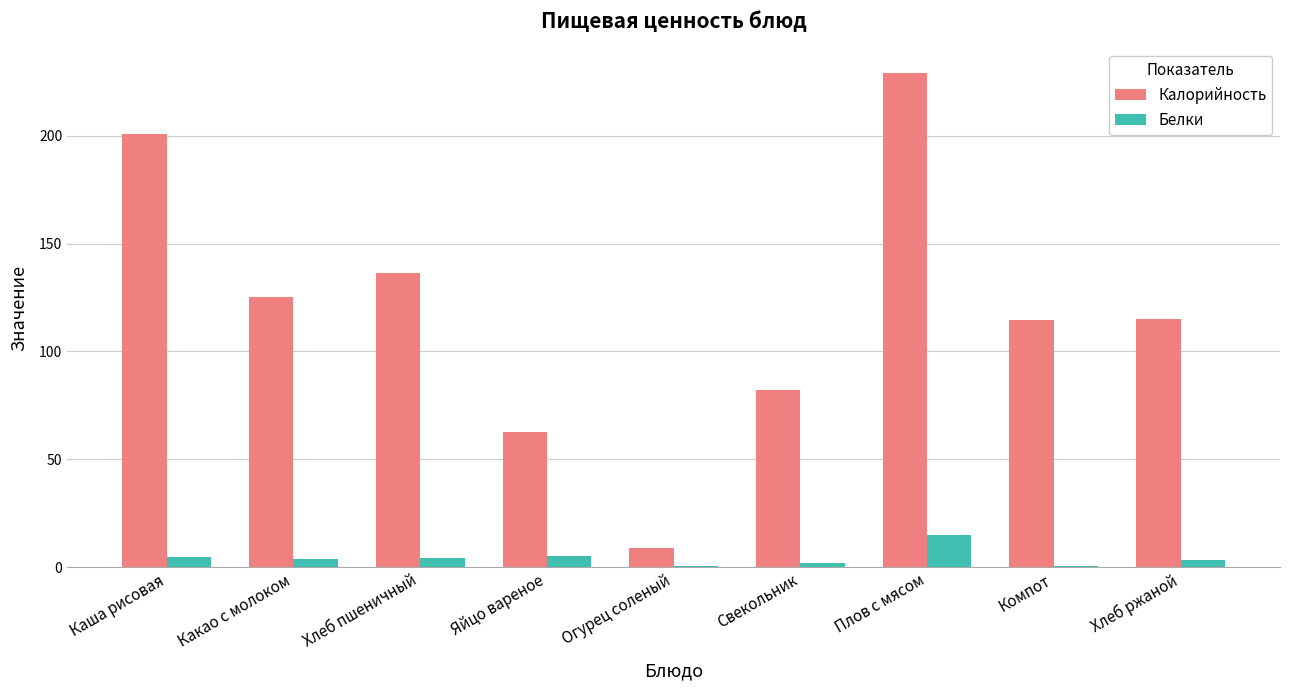

What is the average value of the Белки series?

4.5